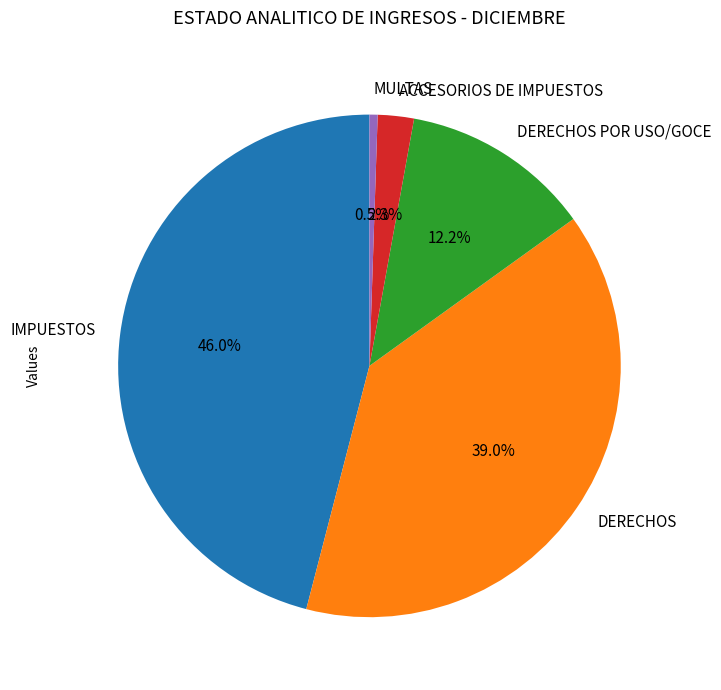

Is it true that DERECHOS POR USO/GOCE is 19% of the pie?

False